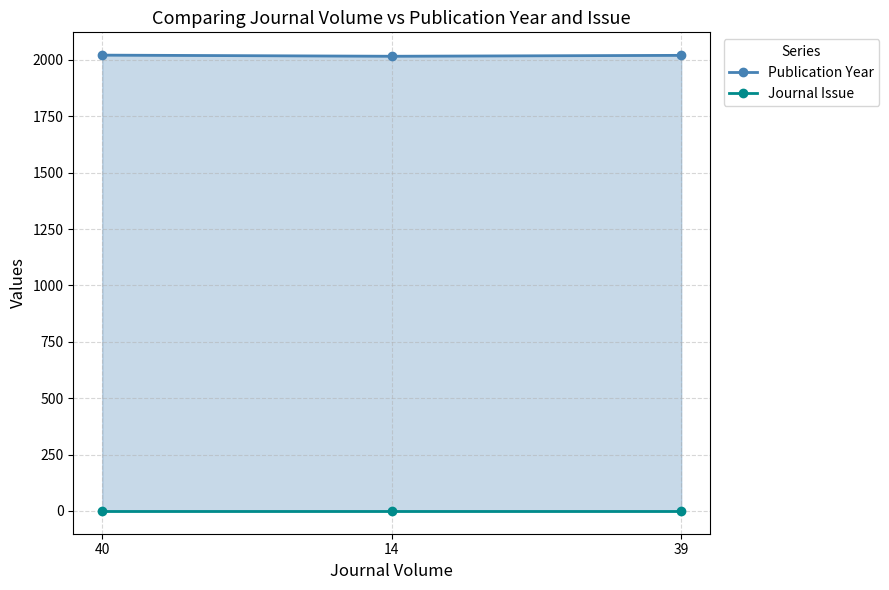

What is the label of the 3rd point from the right?

40